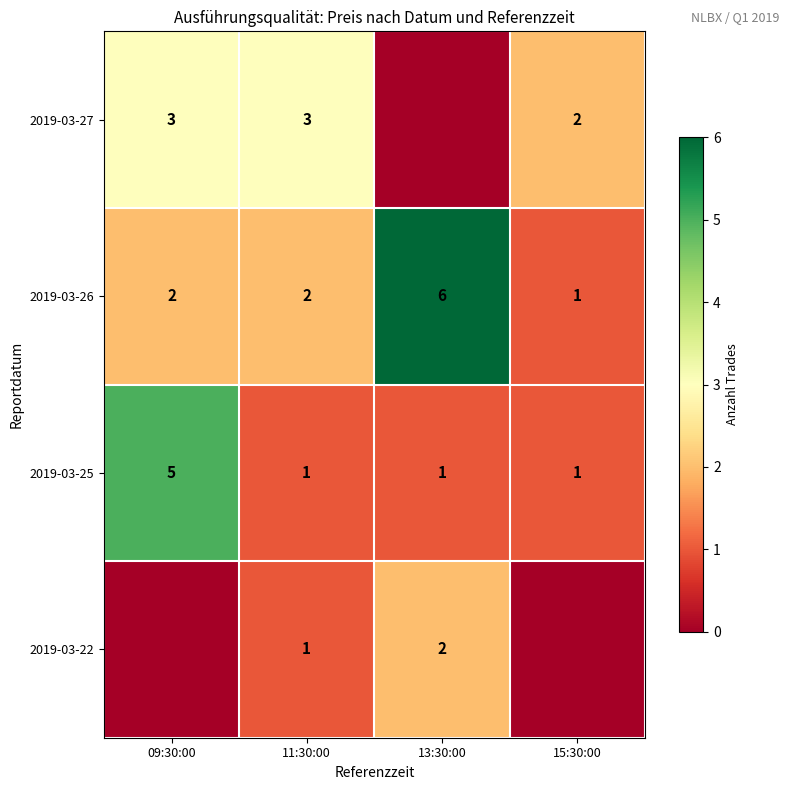

Which label corresponds to the largest value in the chart?

13:30:00